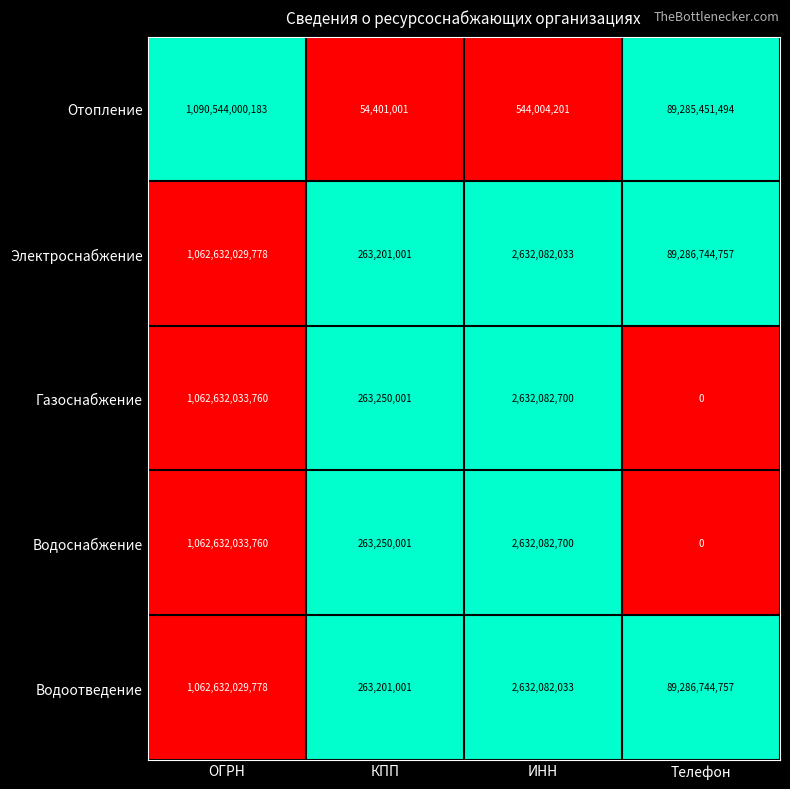

True or false: Электроснабжение has a value of 4471052972 at ИНН.

False